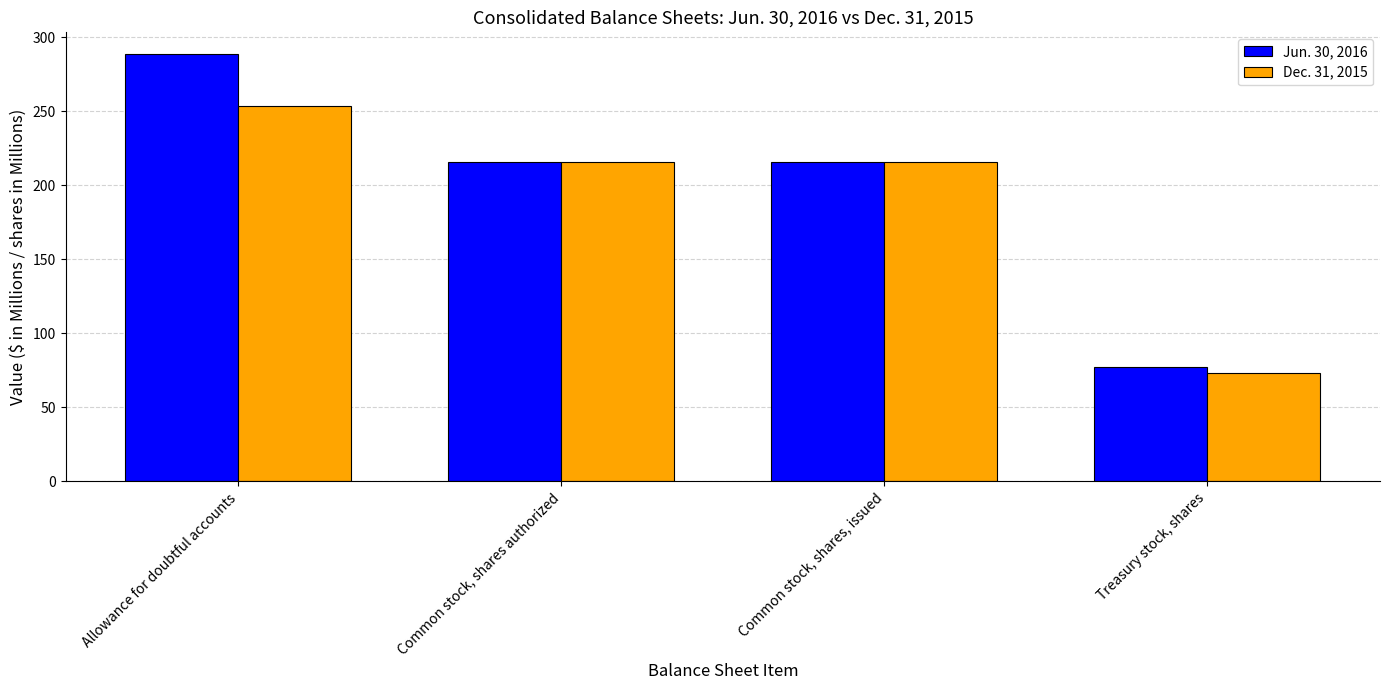

Rank the series by their maximum value, from lowest to highest.

Dec. 31, 2015, Jun. 30, 2016